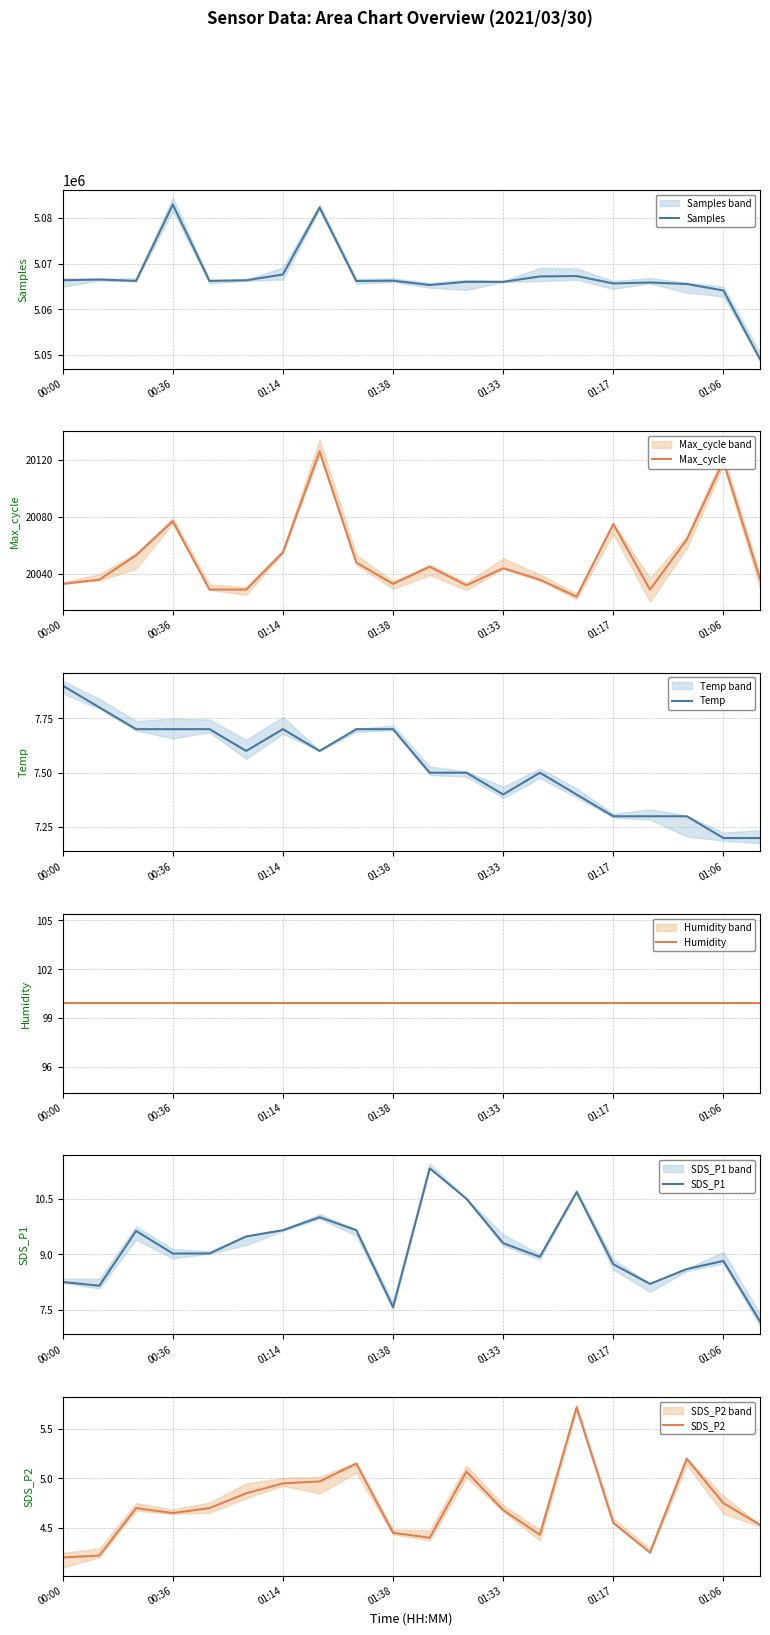

How many intersections are there between Temp and SDS_P1?

3